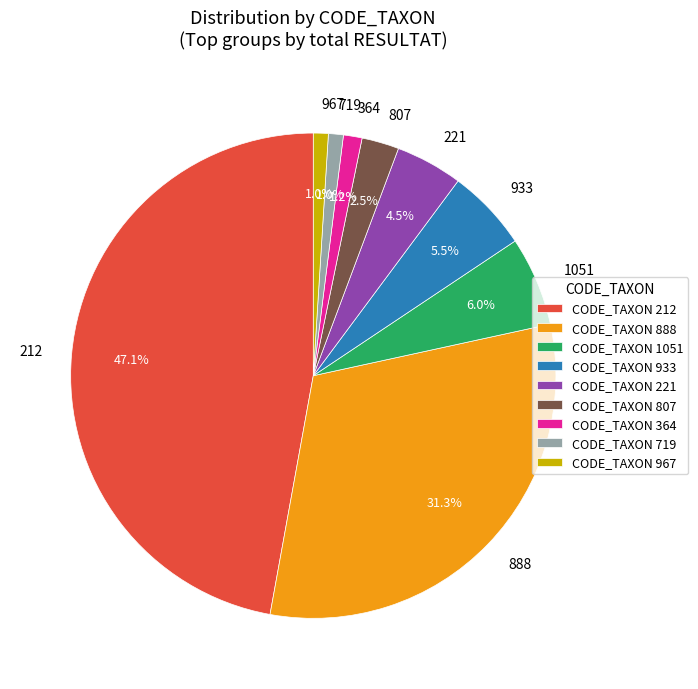

What percentage is NOT represented by 967?

99.0%